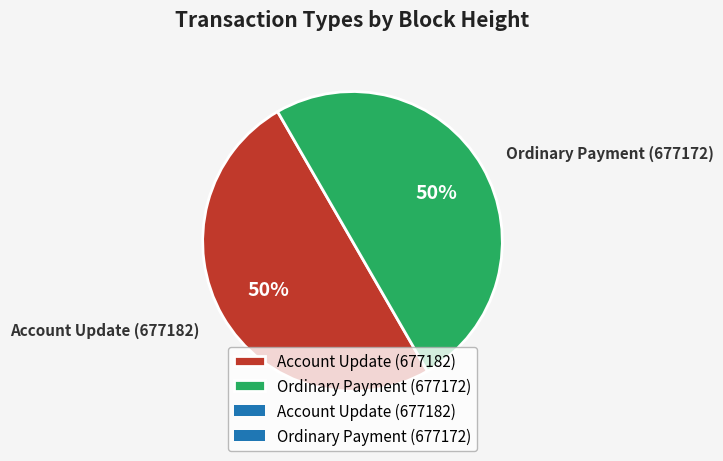

Approximately how many times larger is the value at Account Update (677182) compared to Ordinary Payment (677172)?

1.0